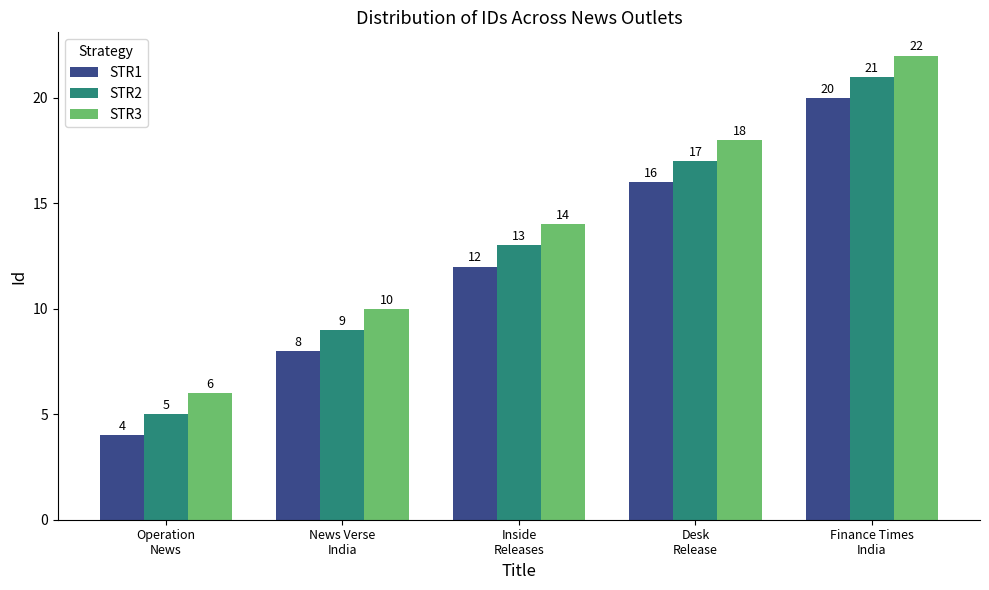

Is it true that STR3 equals 14 at Inside
Releases?

True